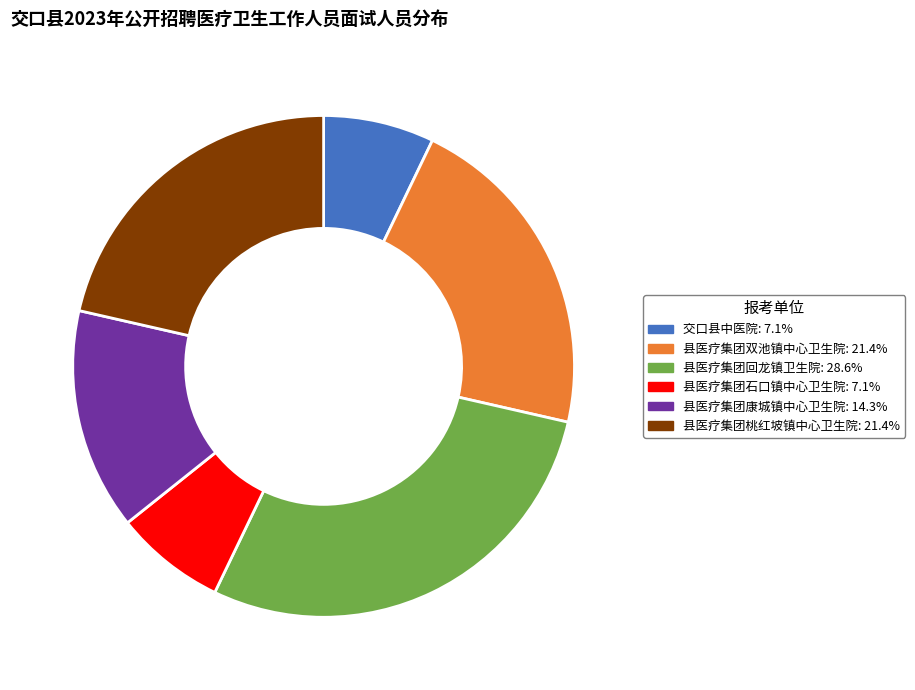

What is the largest slice in the pie chart?

县医疗集团回龙镇卫生院